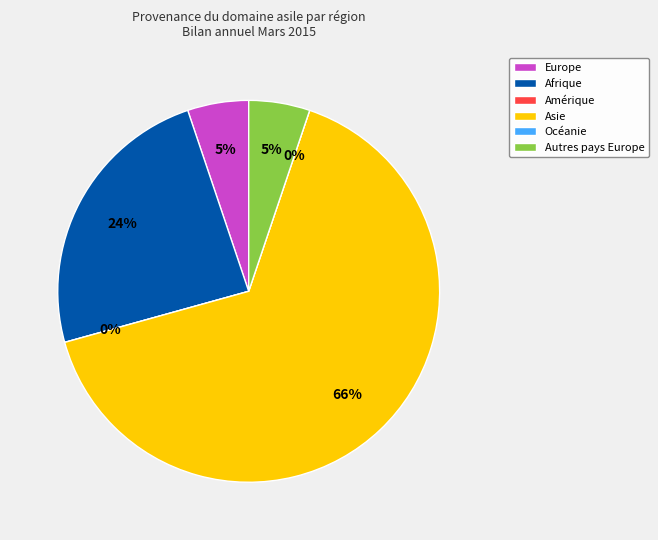

What percentage do Afrique and Europe together represent?

29.3%